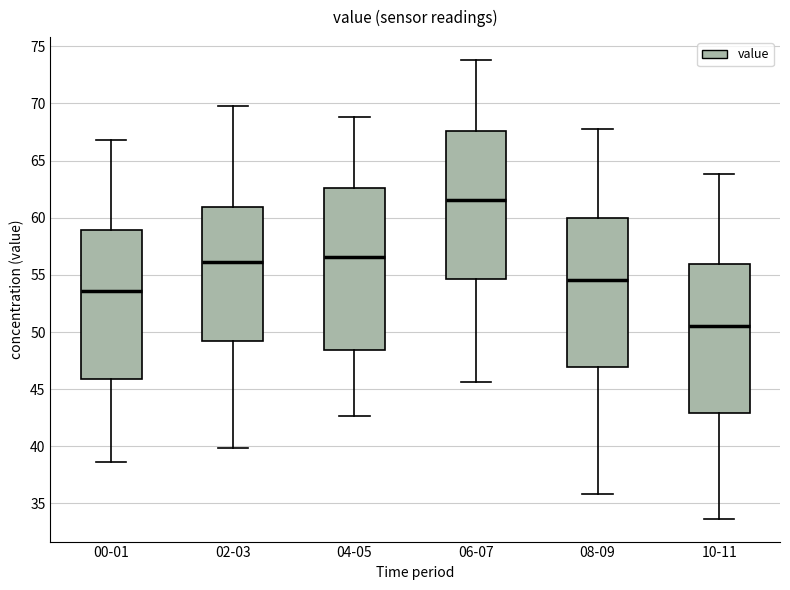

Reading left to right, transcribe this box plot: for each box, give where its median line is, the range the box spans, and where its two whiskers end, as read against the y-axis. The values are not printed on the chart, so give them approximately, as read against the axis.

00-01: median 53.5, box 46.0 to 59.0, whiskers 38.5 to 67.0
02-03: median 56.0, box 49.0 to 61.0, whiskers 40.0 to 70.0
04-05: median 56.5, box 48.5 to 62.5, whiskers 42.5 to 69.0
06-07: median 61.5, box 54.5 to 67.5, whiskers 45.5 to 74.0
08-09: median 54.5, box 47.0 to 60.0, whiskers 36.0 to 68.0
10-11: median 50.5, box 43.0 to 56.0, whiskers 33.5 to 64.0